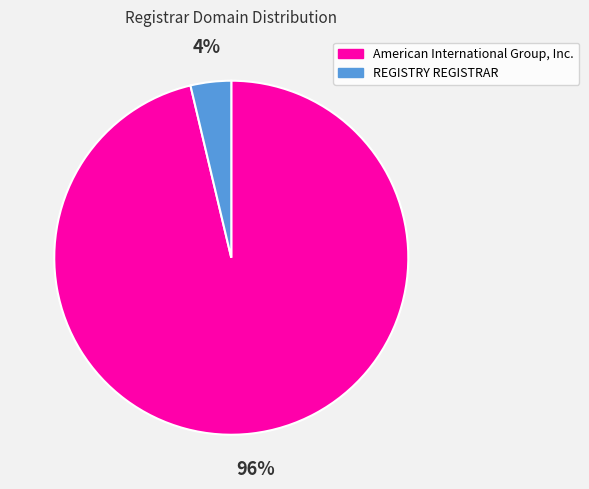

How many segments does this pie chart have?

2